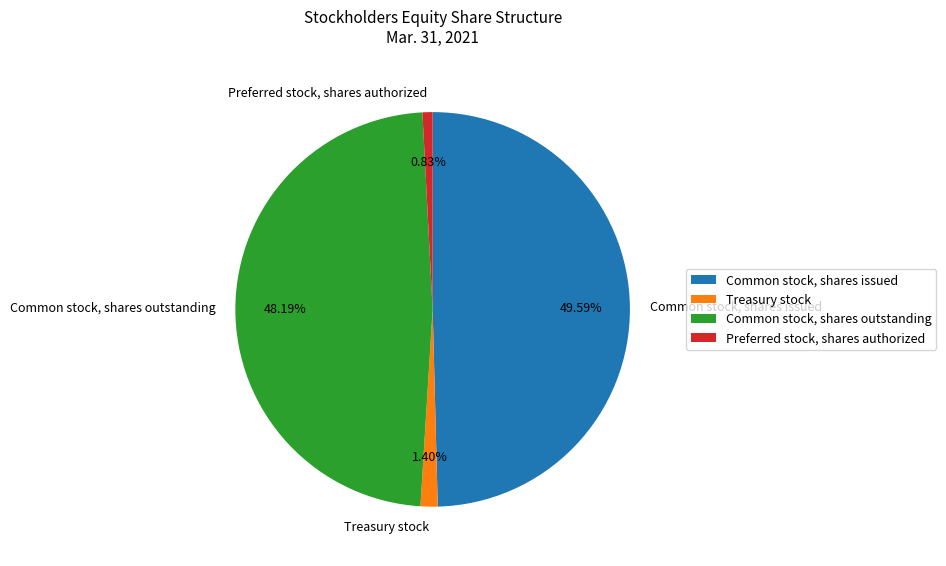

True or false: Treasury stock accounts for 11% of the total.

False